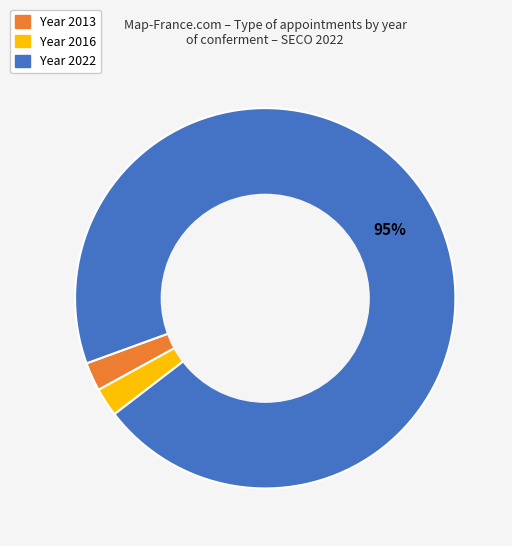

Does any single category account for the majority?

Yes